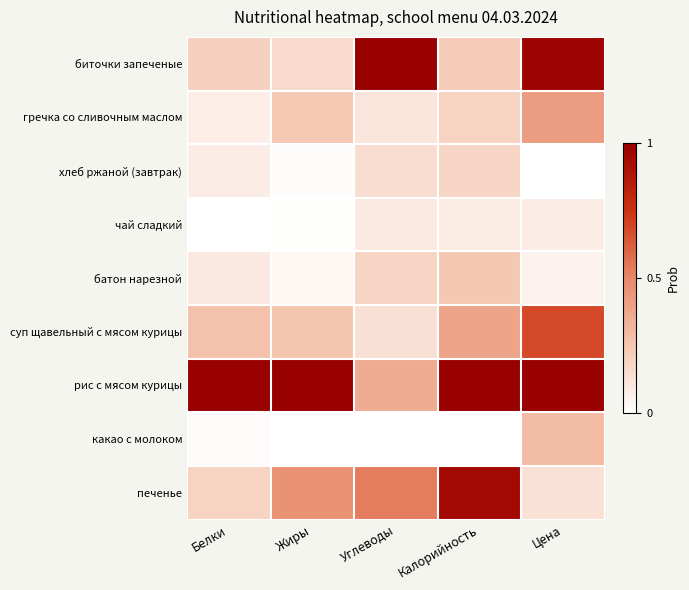

At which category is the sum across all series the highest?

Цена